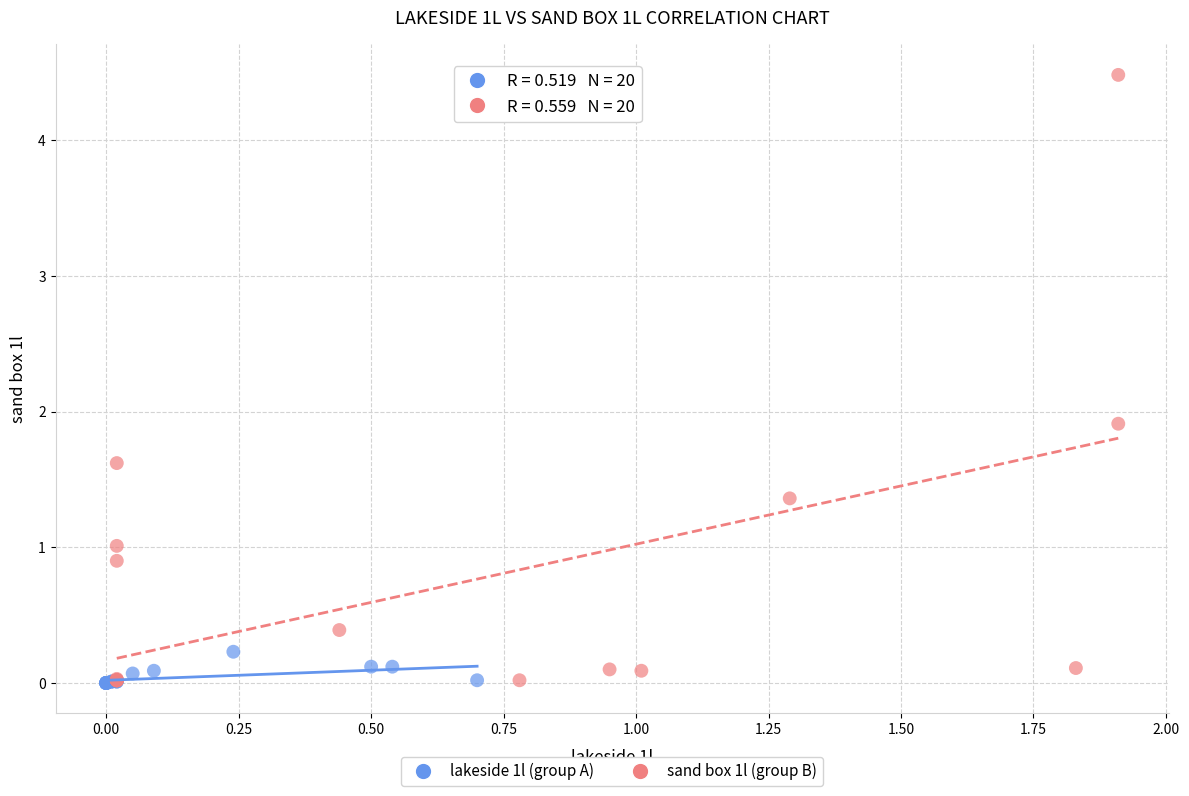

Which series has the widest spread of Y values?

sand box 1l (group B)